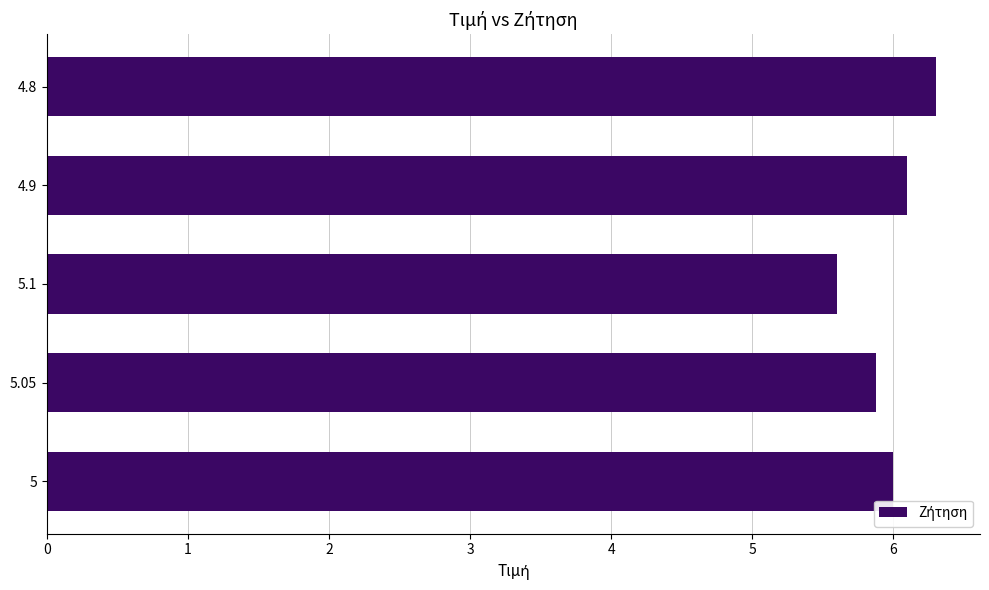

Are the bars horizontal?

Yes